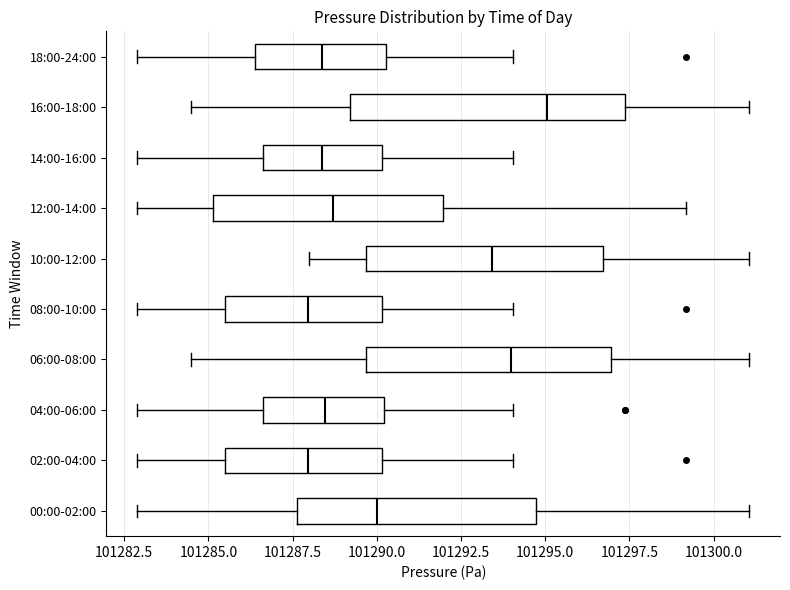

Reading bottom to top, transcribe this box plot: for each box, give where its median line is, the range the box spans, and where its two whiskers end, as read against the x-axis. The values are not printed on the chart, so give them approximately, as read against the axis.

00:00-02:00: median 101290.0, box 101287.5 to 101294.5, whiskers 101283.0 to 101301.0
02:00-04:00: median 101288.0, box 101285.5 to 101290.0, whiskers 101283.0 to 101294.0
04:00-06:00: median 101288.5, box 101286.5 to 101290.0, whiskers 101283.0 to 101294.0
06:00-08:00: median 101294.0, box 101289.5 to 101297.0, whiskers 101284.5 to 101301.0
08:00-10:00: median 101288.0, box 101285.5 to 101290.0, whiskers 101283.0 to 101294.0
10:00-12:00: median 101293.5, box 101289.5 to 101296.5, whiskers 101288.0 to 101301.0
12:00-14:00: median 101288.5, box 101285.0 to 101292.0, whiskers 101283.0 to 101299.0
14:00-16:00: median 101288.5, box 101286.5 to 101290.0, whiskers 101283.0 to 101294.0
16:00-18:00: median 101295.0, box 101289.0 to 101297.5, whiskers 101284.5 to 101301.0
18:00-24:00: median 101288.5, box 101286.5 to 101290.5, whiskers 101283.0 to 101294.0